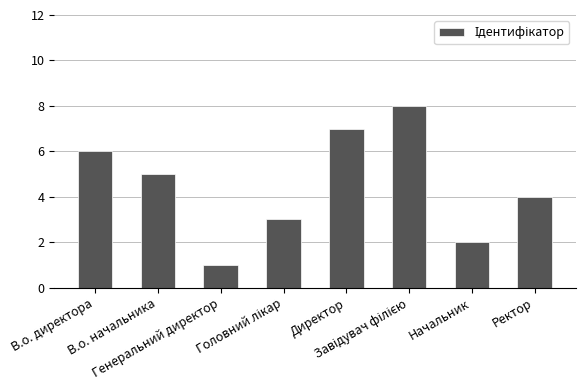

What position from the left is В.о. директора?

1